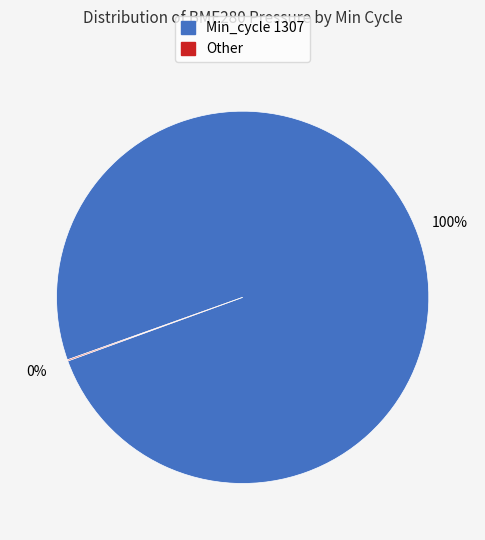

Is there a majority slice in this chart?

Yes